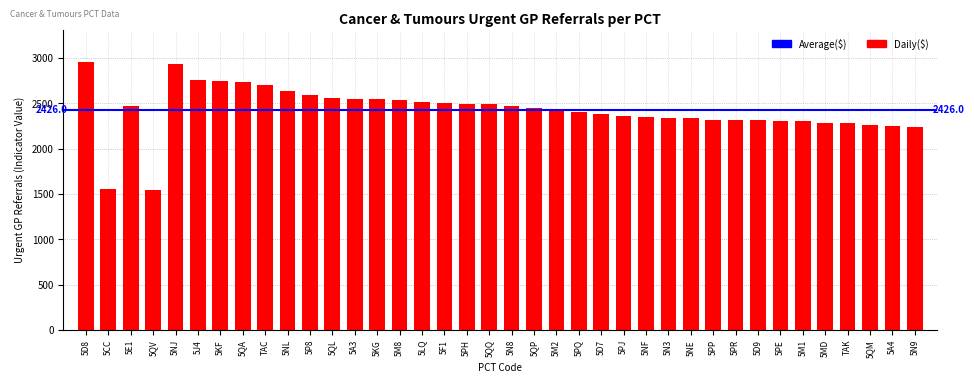

What is the minimum value shown in the chart?

1539.4